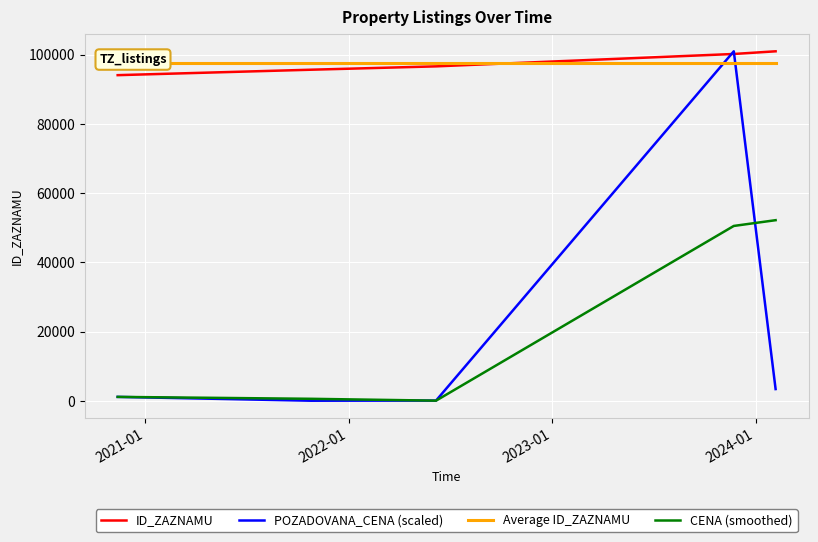

What is the difference between the maximum and minimum values in the ID_ZAZNAMU series?

6886.0